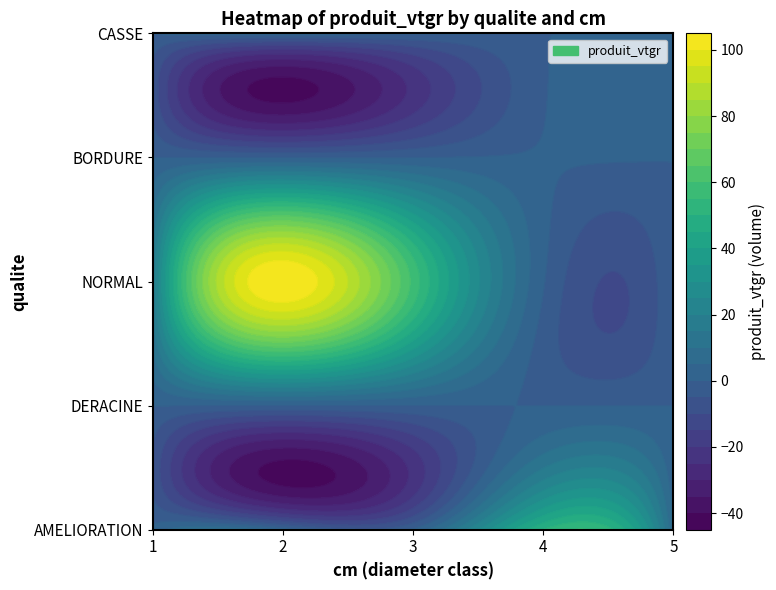

What is the spread (max minus min) of values at 2?

104.9